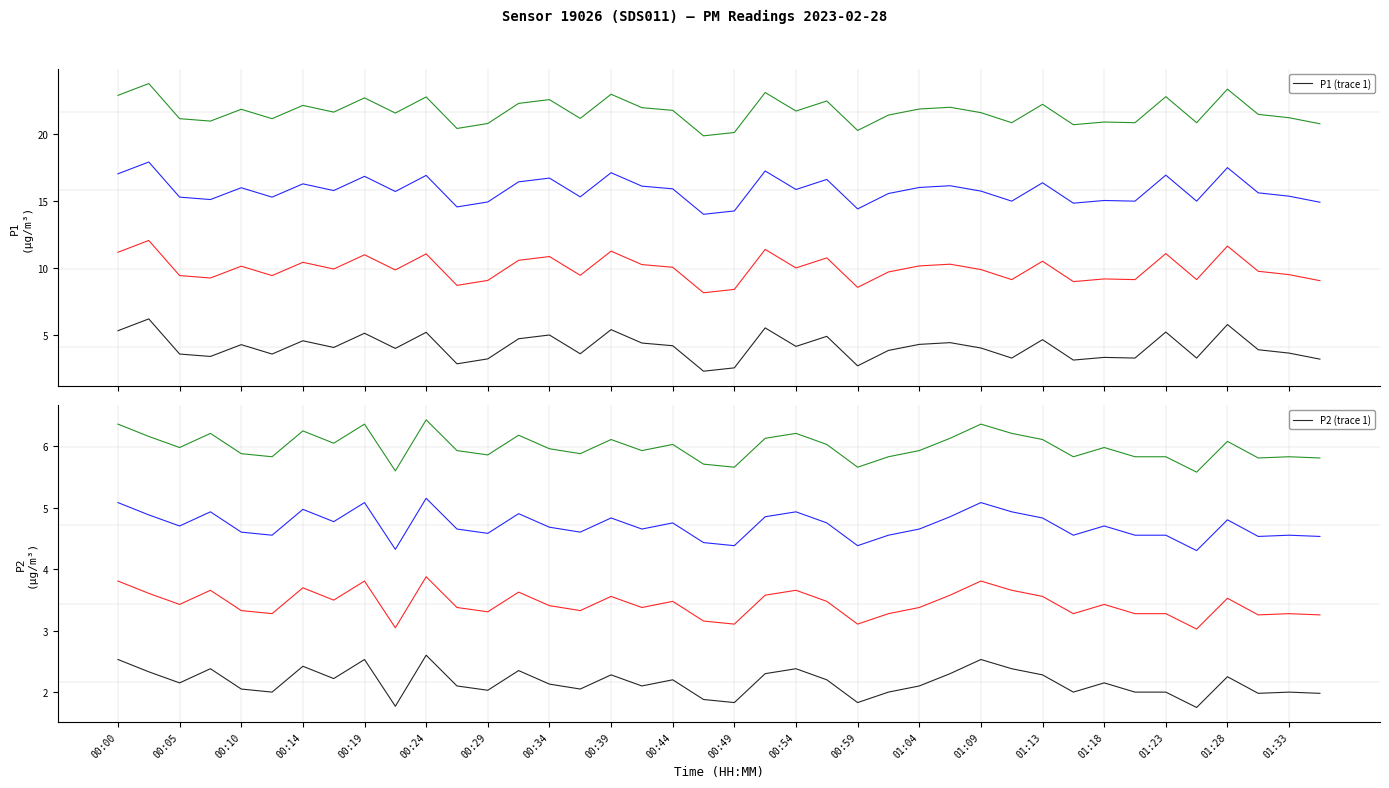

How many interior local peaks does the P2 (trace 1) series have?

12